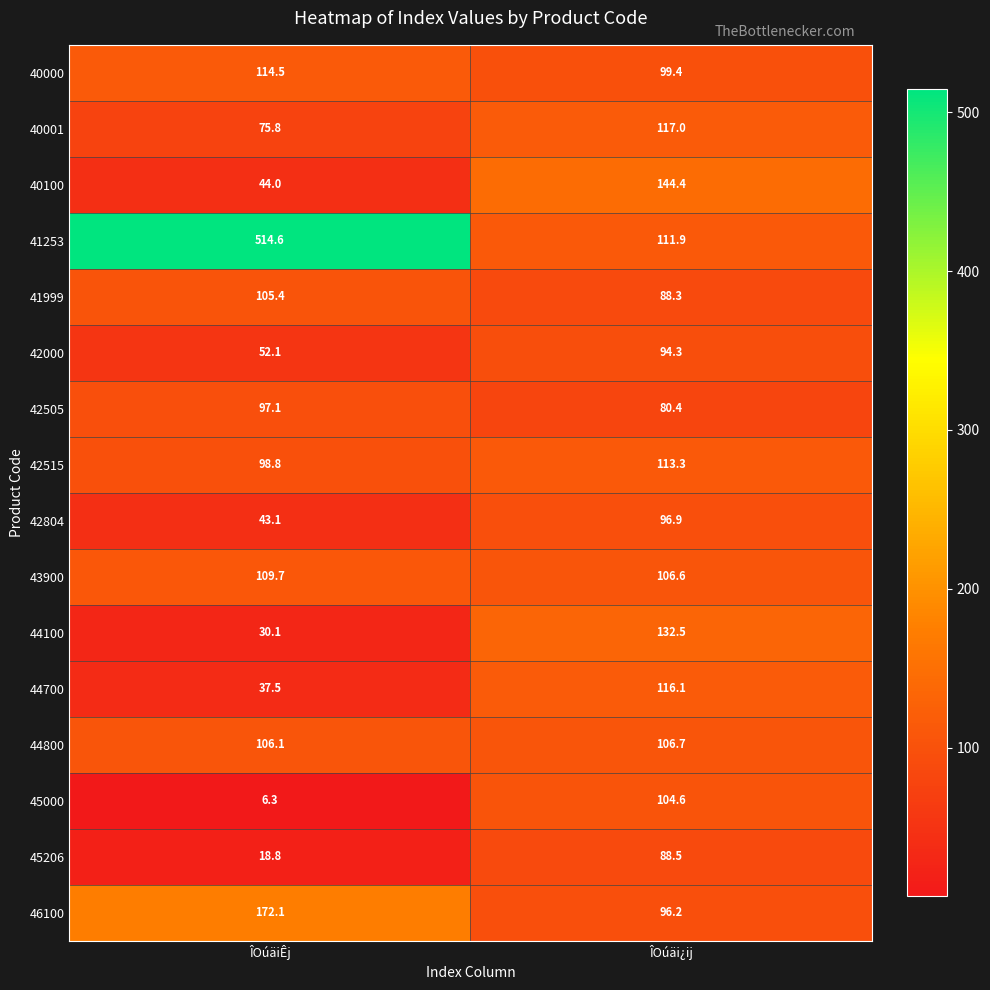

What is the sum of all 42804 values?

140.0